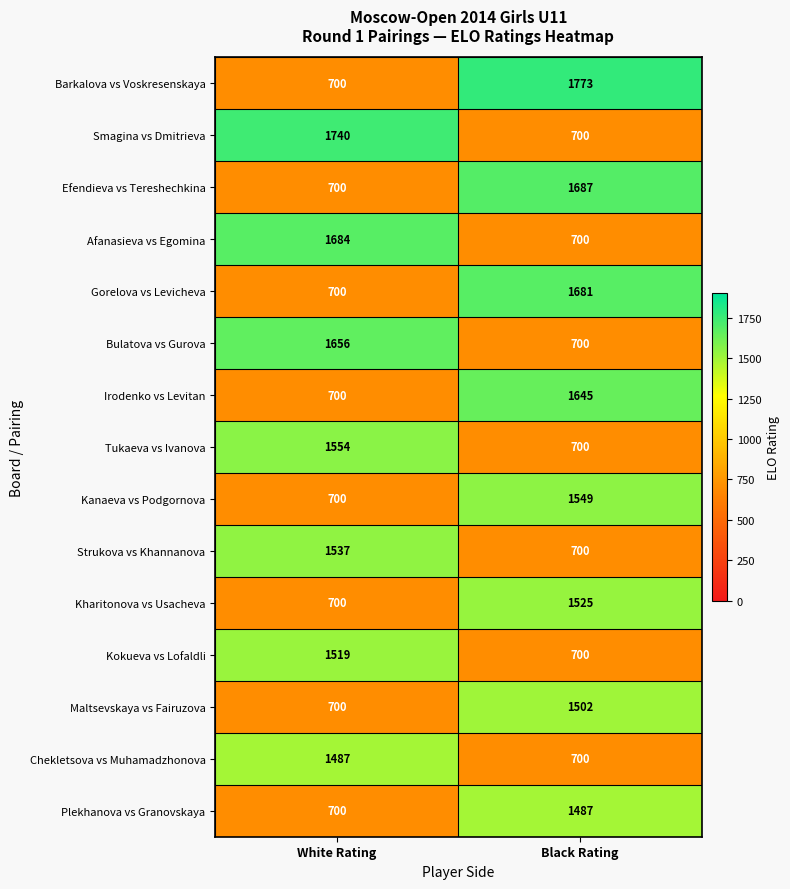

What is the sum of all Irodenko vs Levitan values?

2345